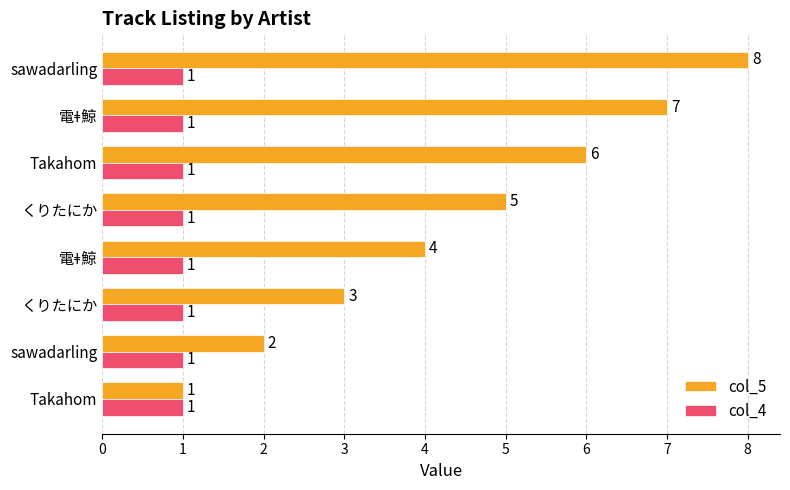

How many data points in col_5 are less than 5?

4